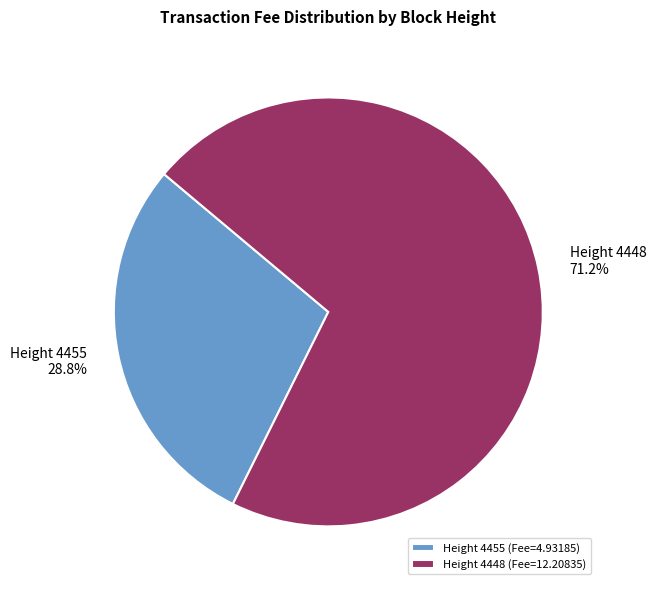

Between Height 4448 and Height 4455, which is larger?

Height 4448